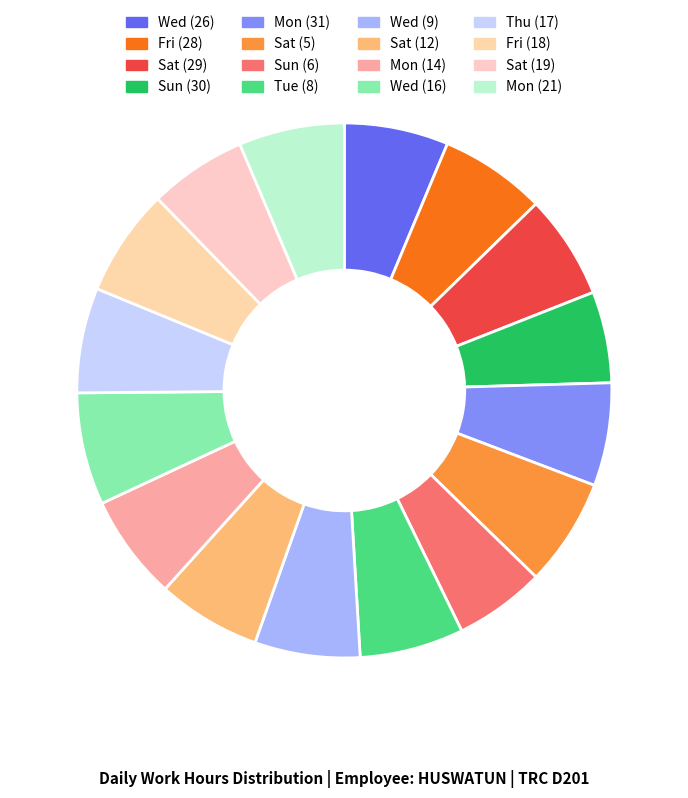

Count the number of slices in the pie.

16